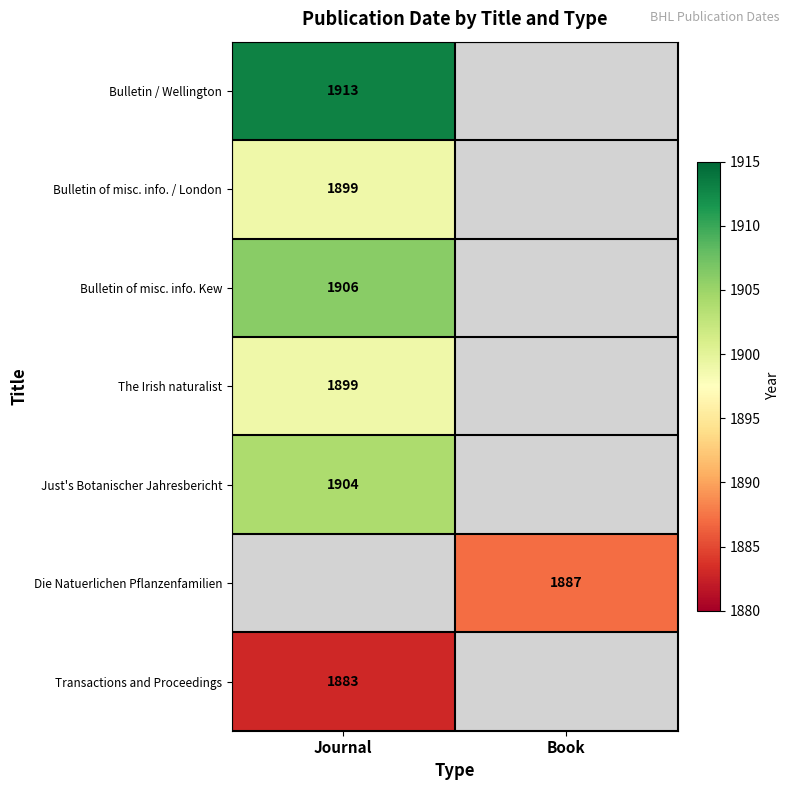

The Die Natuerlichen Pflanzenfamilien series shows 1887 at Book. True or false?

True